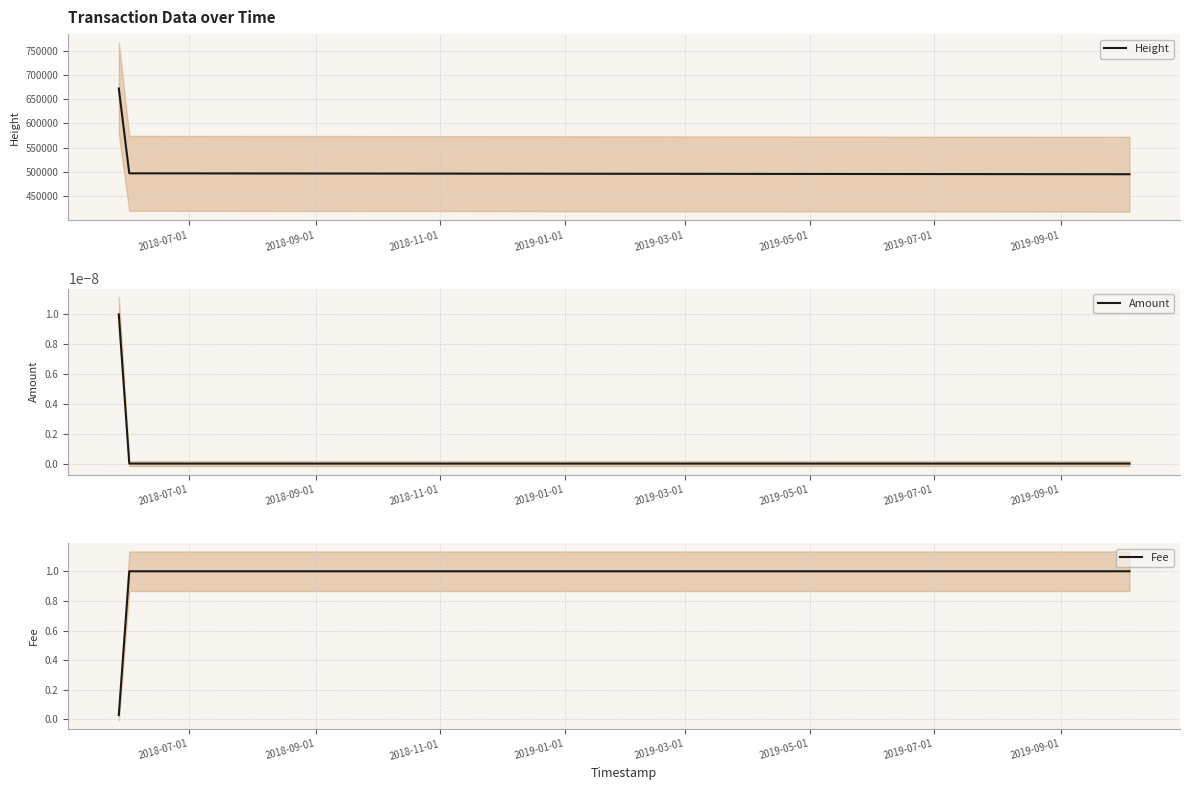

What is the minimum value for Height?

494871